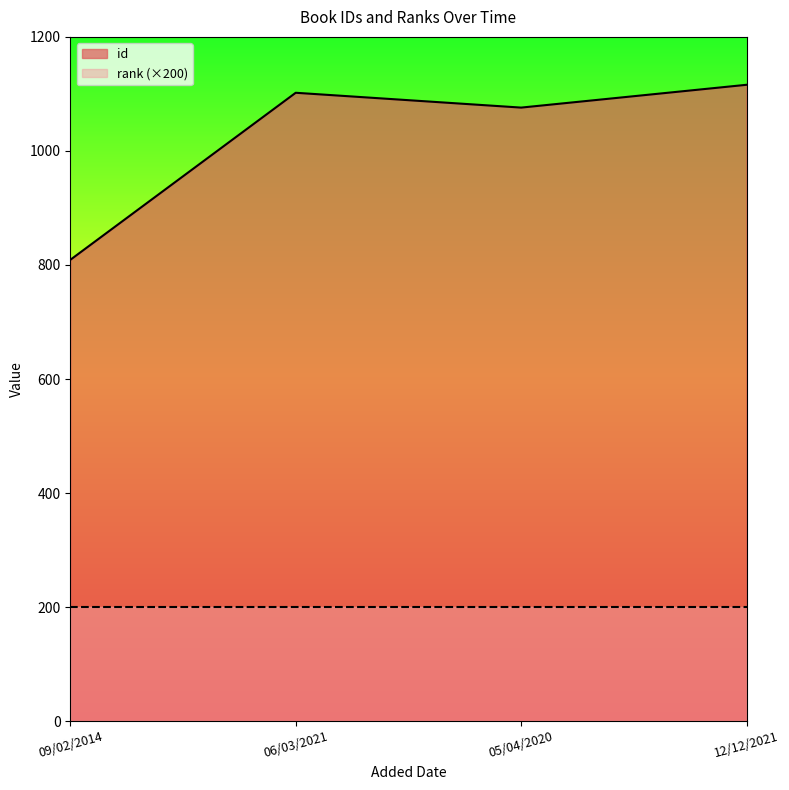

List the labels in order of value, smallest first.

09/02/2014, 05/04/2020, 06/03/2021, 12/12/2021